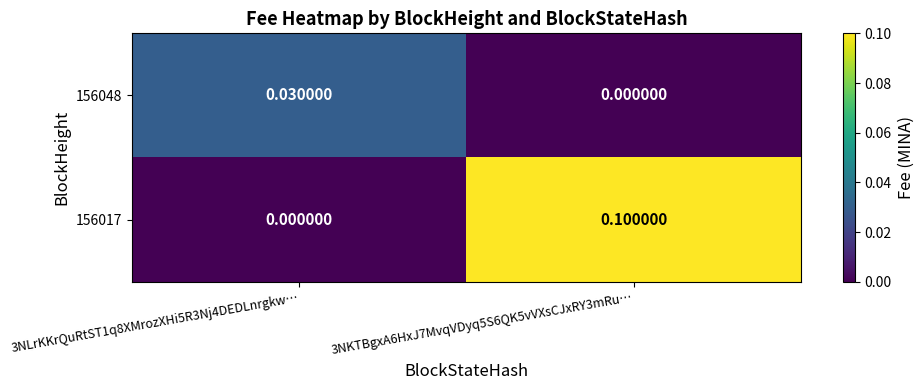

What is the total value across all series at 3NKTBgxA6HxJ7MvqVDyq5S6QK5vVXsCJxRY3mRu…?

0.1